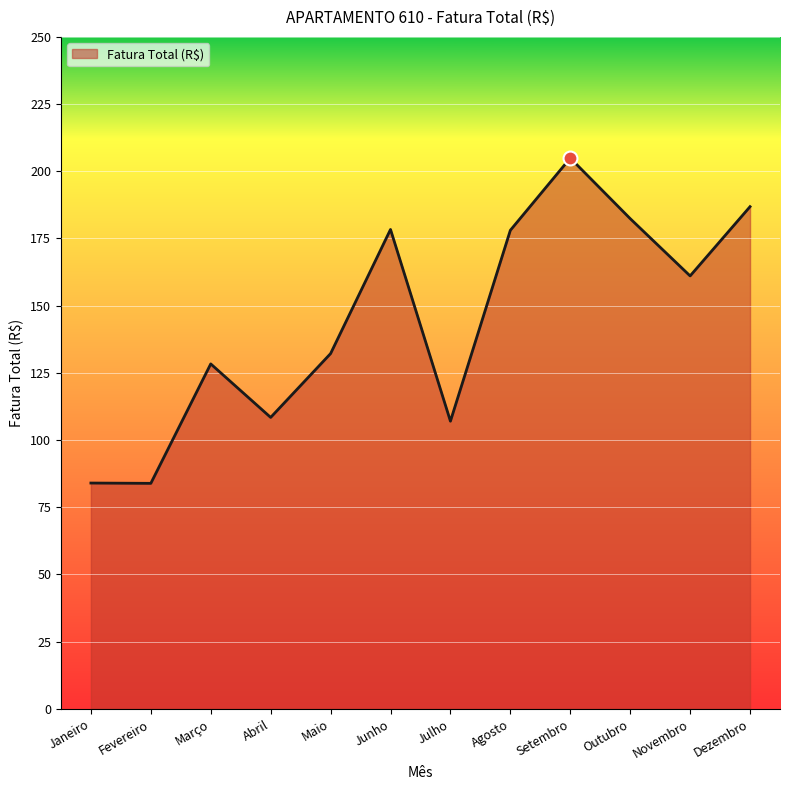

Where does the data first go above 161?

Junho